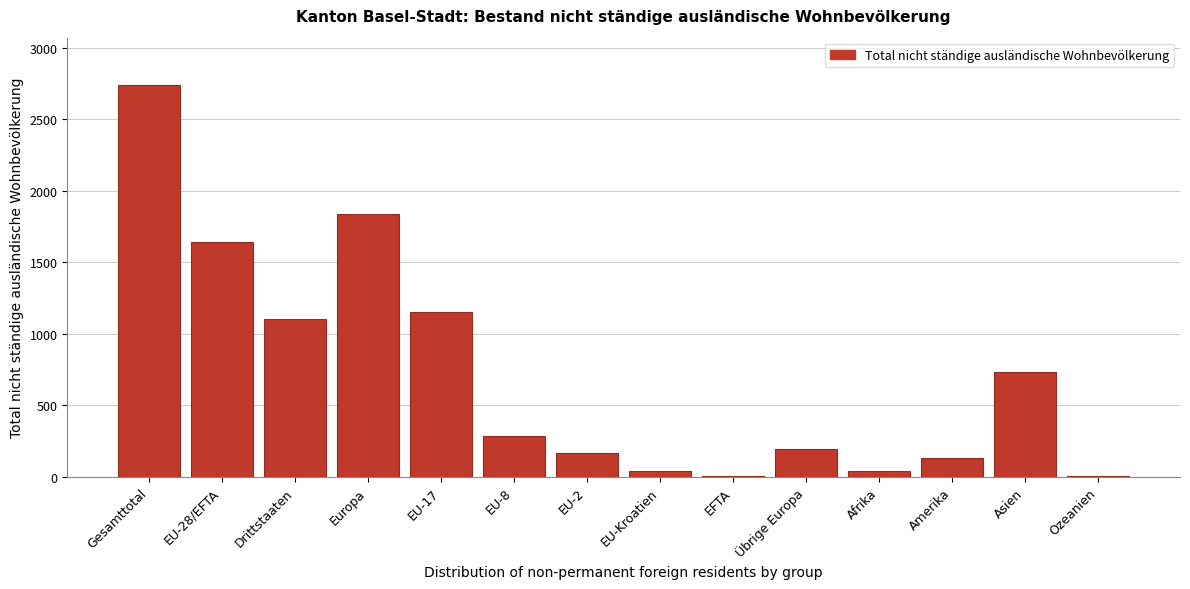

At which label is the value closest to 1372?

EU-17